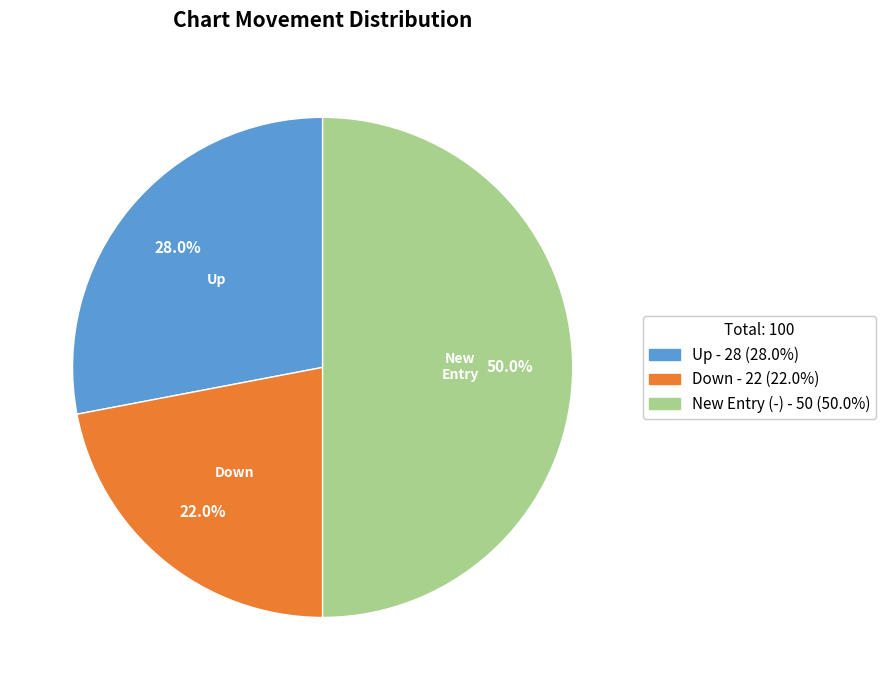

Count the number of slices in the pie.

3